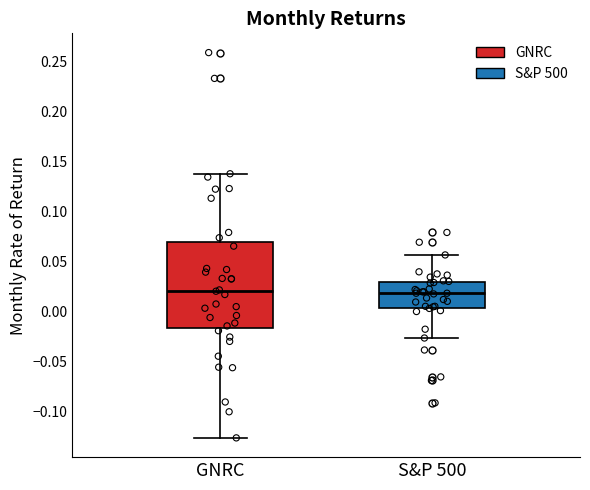

Reading left to right, transcribe this box plot: for each box, give where its median line is, the range the box spans, and where its two whiskers end, as read against the y-axis. The values are not printed on the chart, so give them approximately, as read against the axis.

GNRC: median 0.020, box -0.015 to 0.070, whiskers -0.125 to 0.135
S&P 500: median 0.020, box 0.005 to 0.030, whiskers -0.025 to 0.055